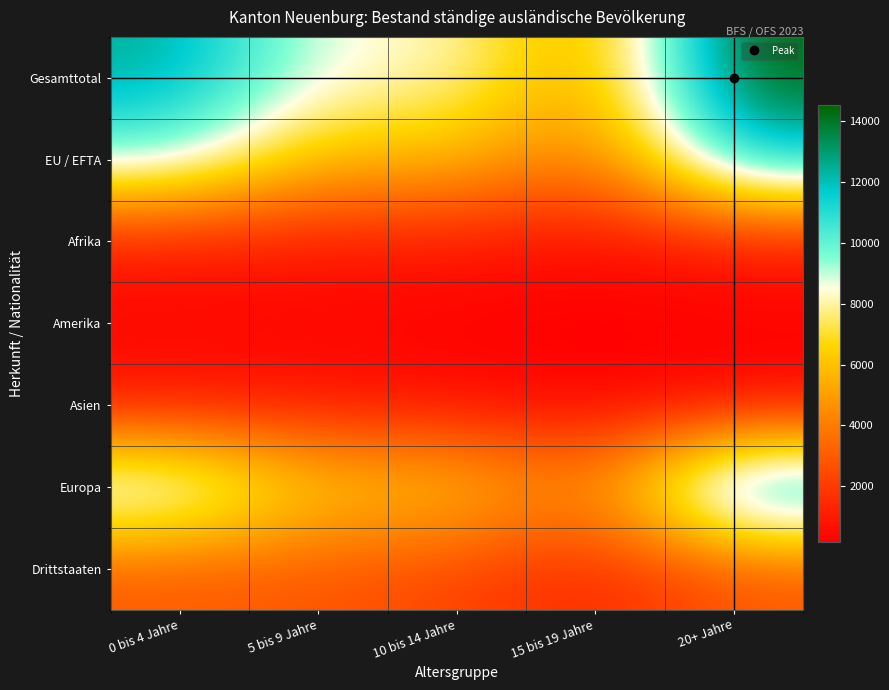

At 5 bis 9 Jahre, list the series in order from smallest to largest.

Amerika, Asien, Afrika, Drittstaaten, EU / EFTA, Europa, Gesamttotal